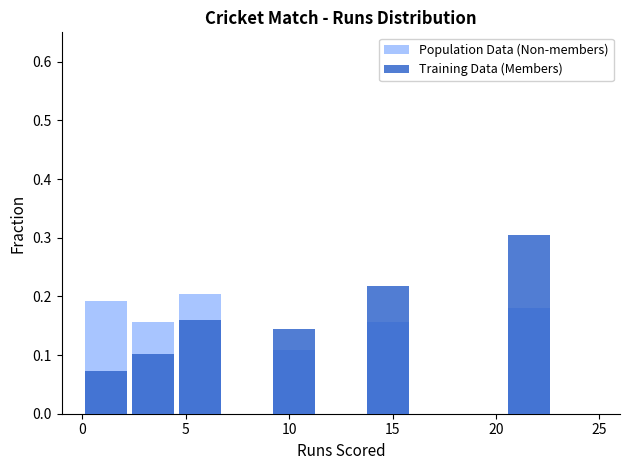

What is the sum of all Population Data (Non-members) values?

1.0